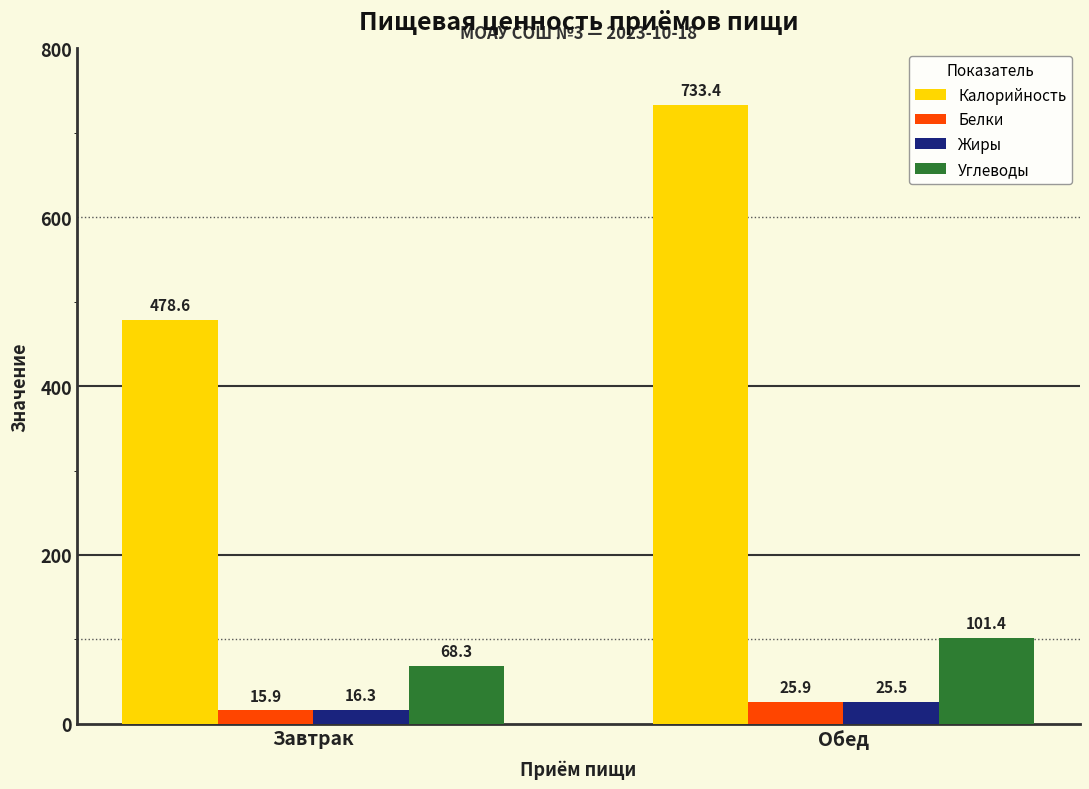

How many groups of bars are there?

2